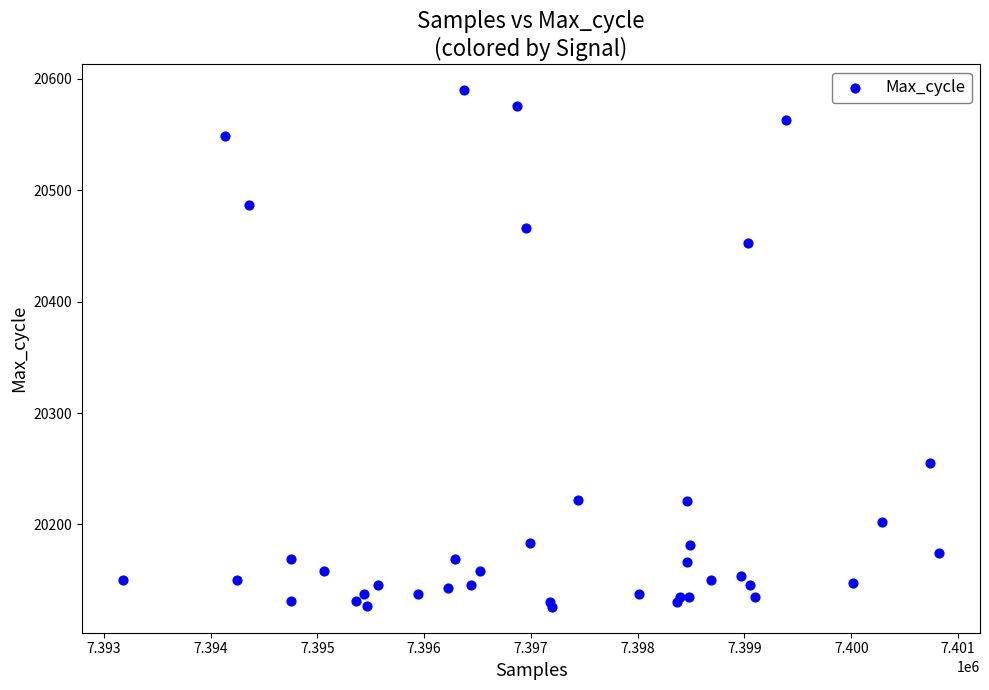

What Y value in the scatter plot is closest to 20358?

20453